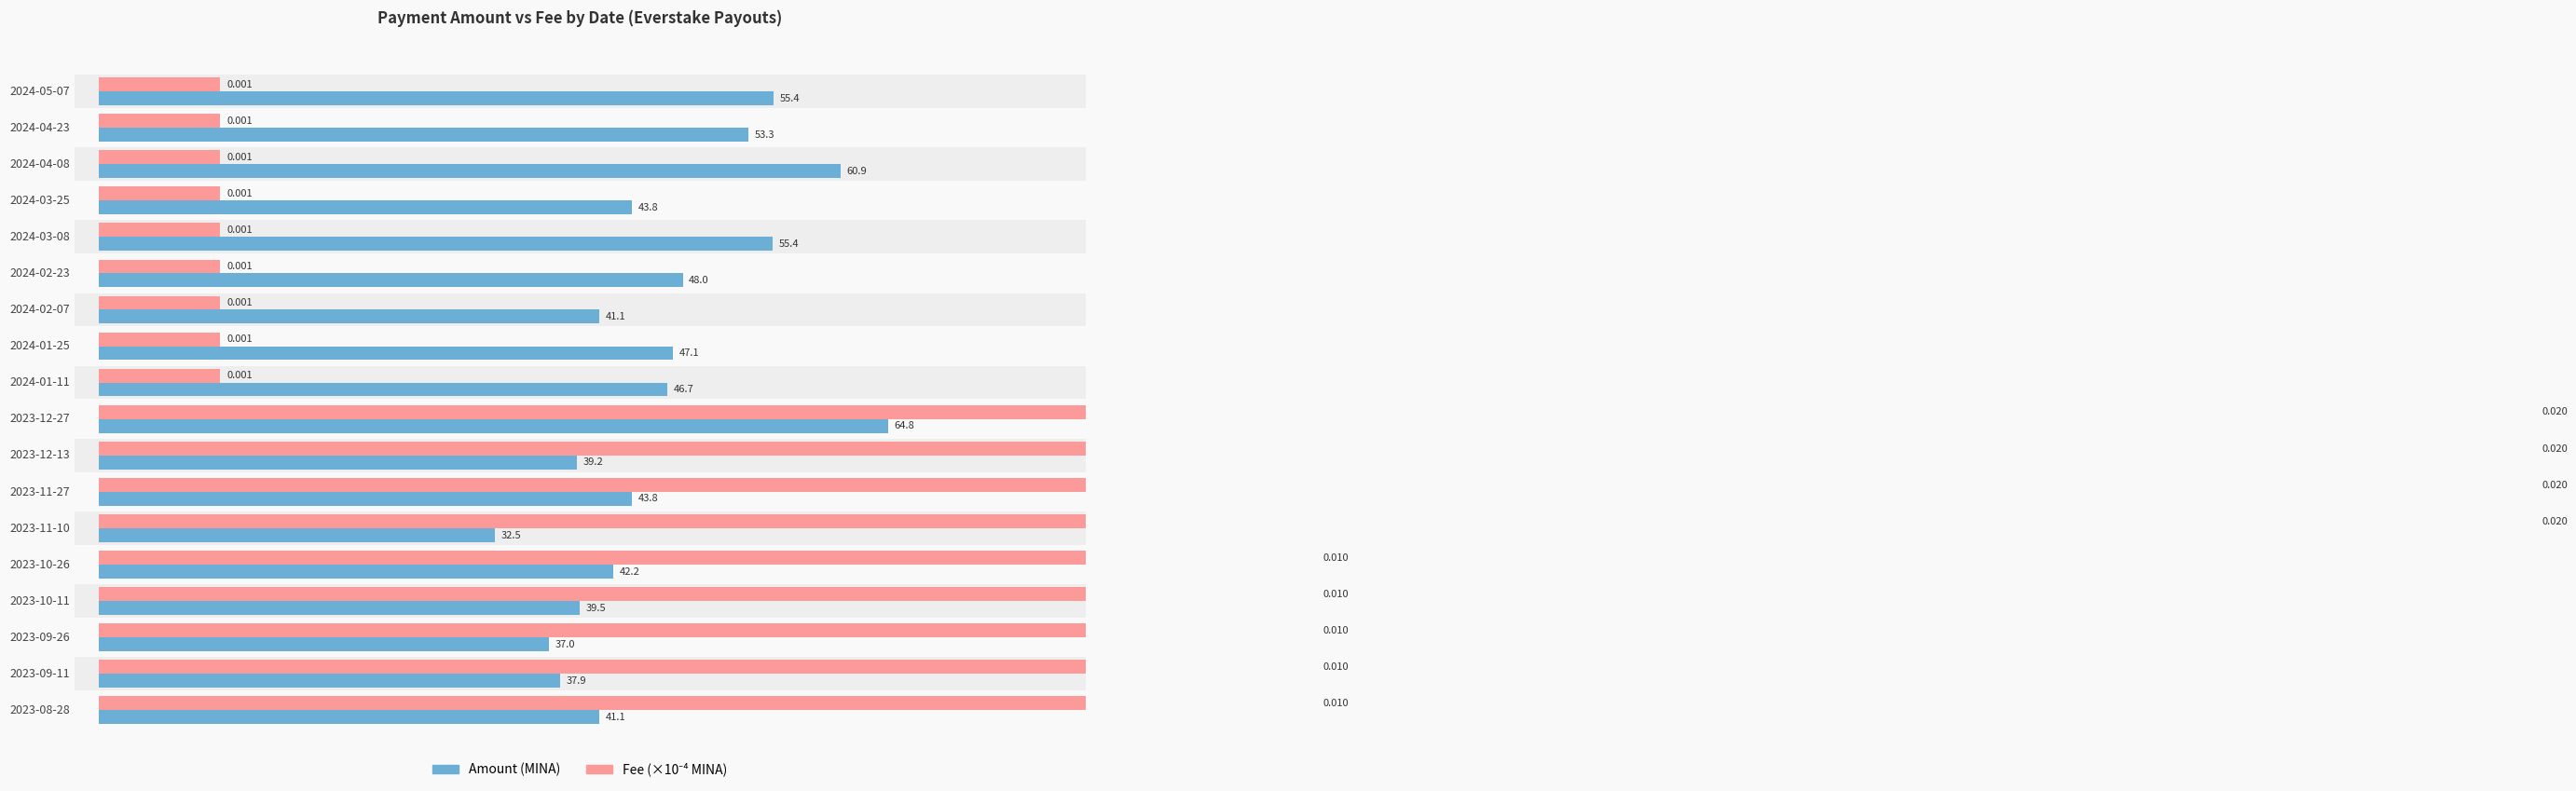

At 2024-01-11, list the series in order from smallest to largest.

Fee (×10⁻⁴ MINA), Amount (MINA)